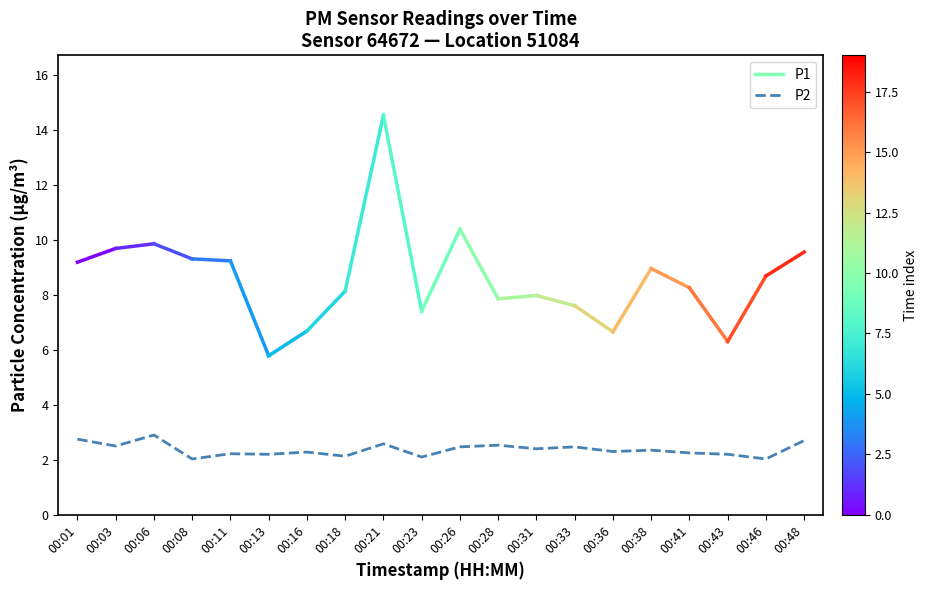

What is the difference between the maximum and minimum values?

0.9